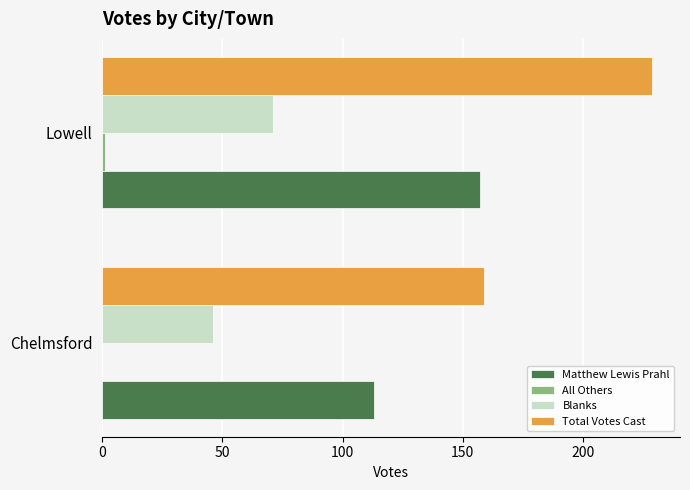

What is the sum of all Blanks values?

117